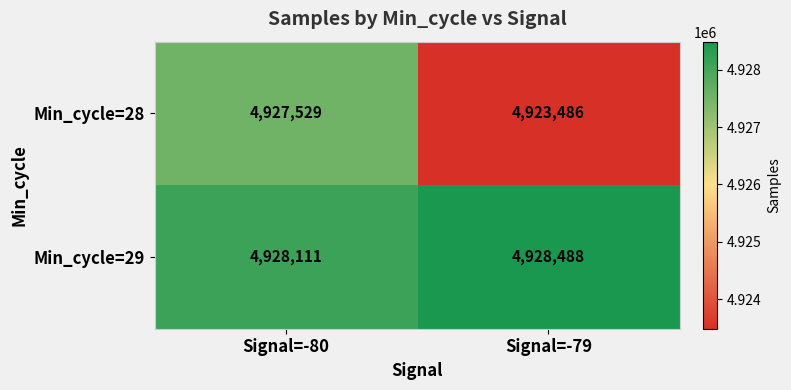

List the series in order of their peak value, highest first.

Min_cycle=29, Min_cycle=28